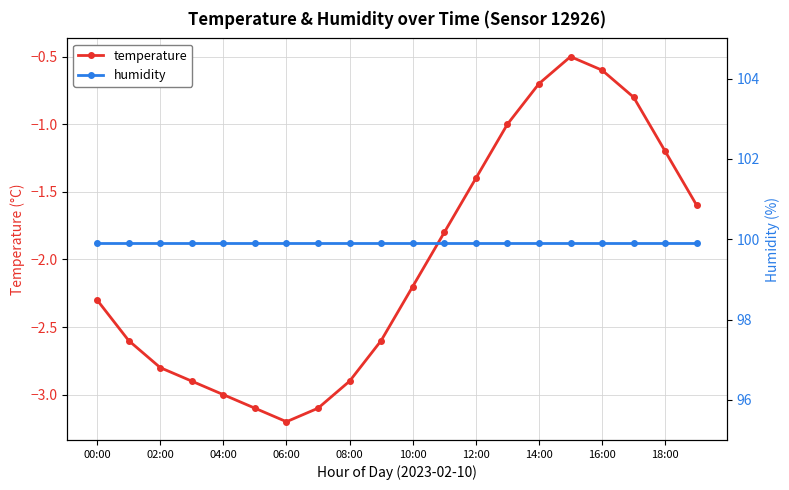

What is the lowest value of the temperature series?

-3.2